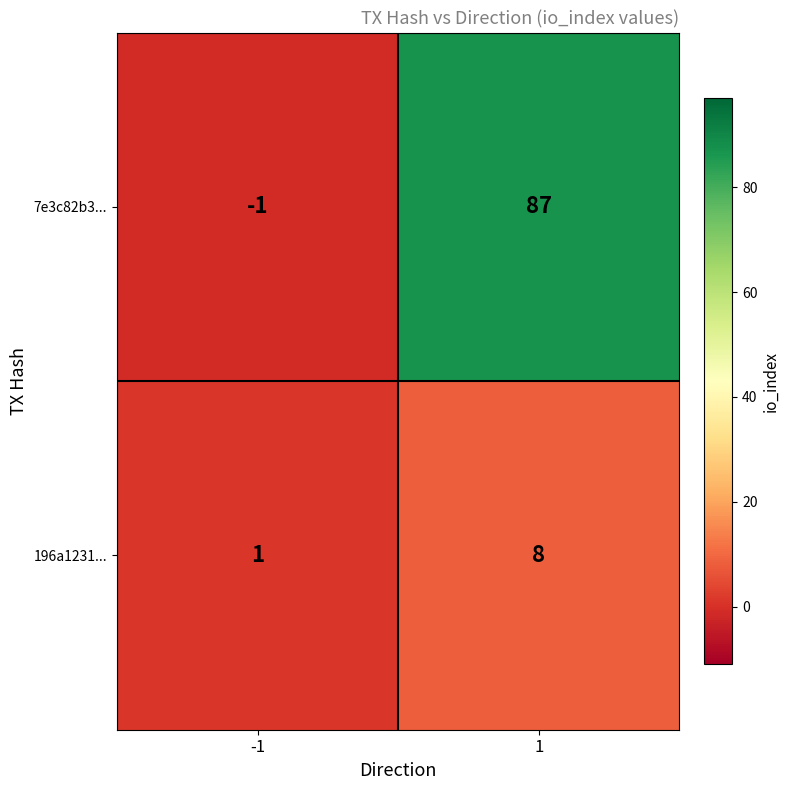

Is the value of 7e3c82b3... at 1 greater than the value of 196a1231... at -1?

Yes